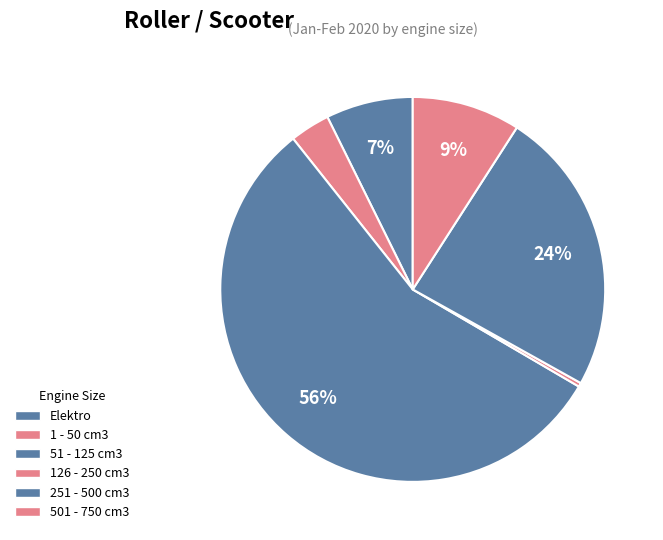

True or false: Elektro accounts for 15% of the total.

False